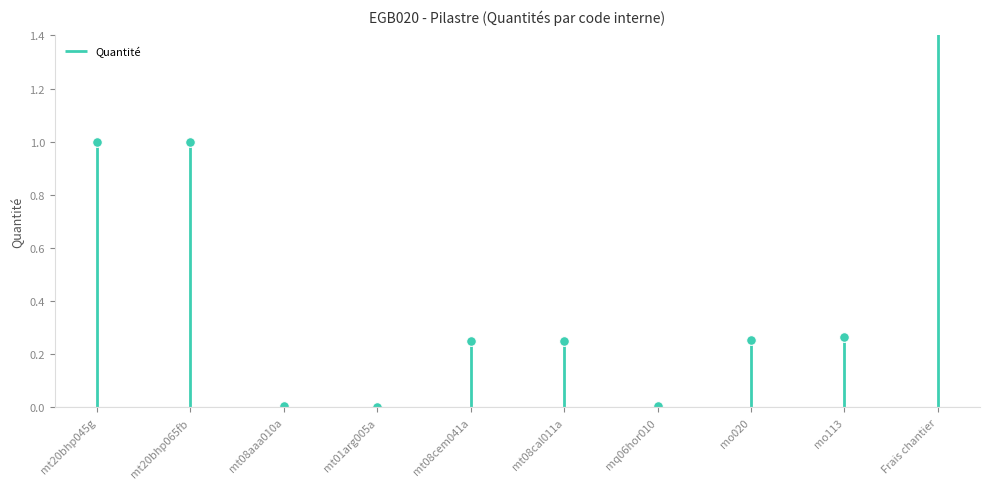

Which category has the highest value across all series?

Frais chantier